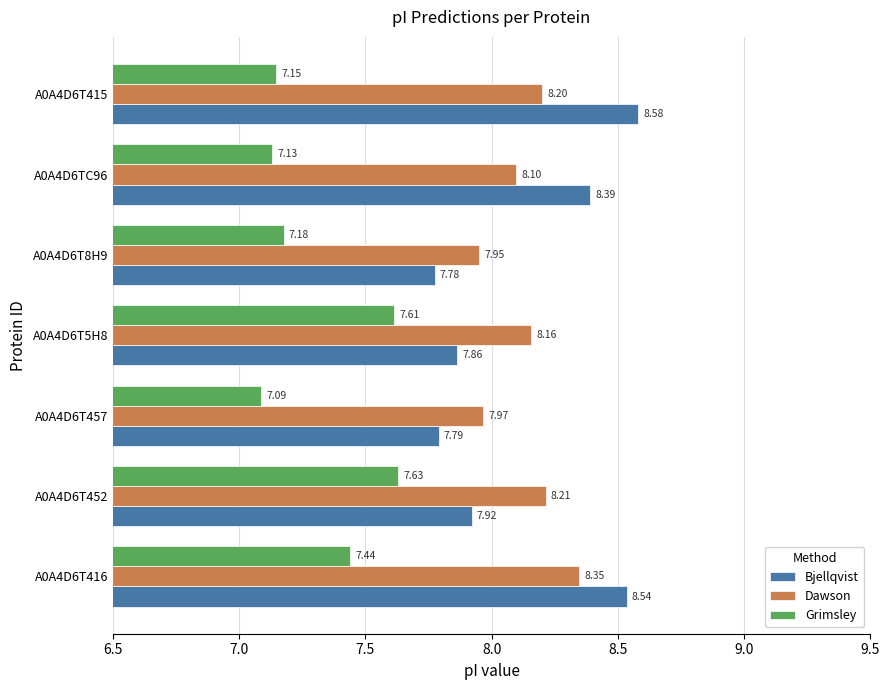

What is the maximum value shown in the chart?

8.6